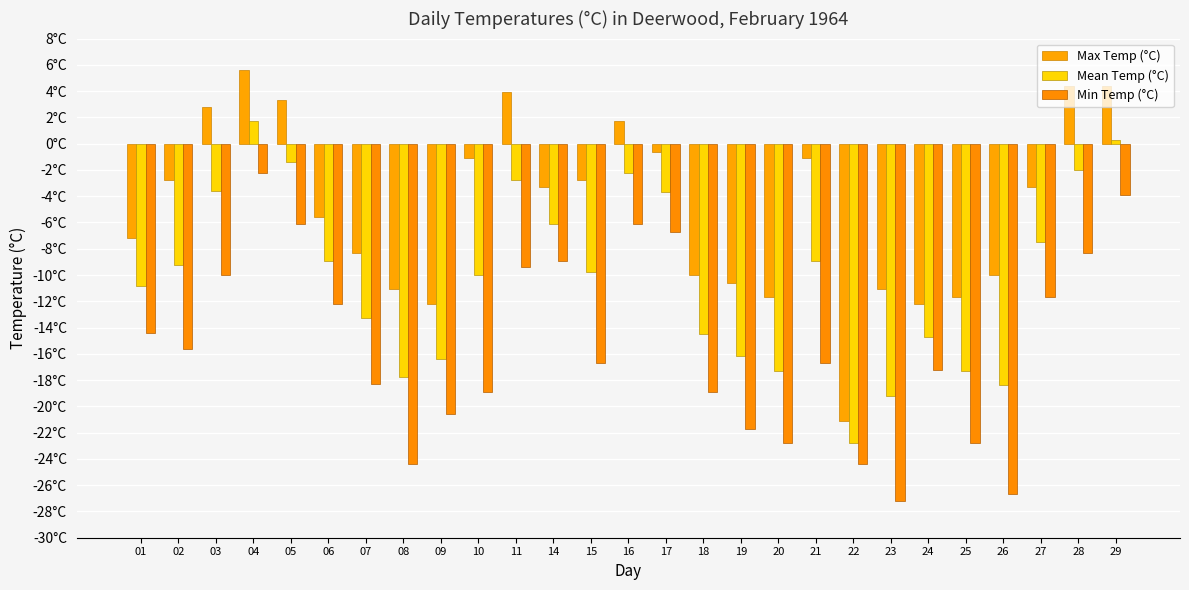

Are the bars horizontal?

No